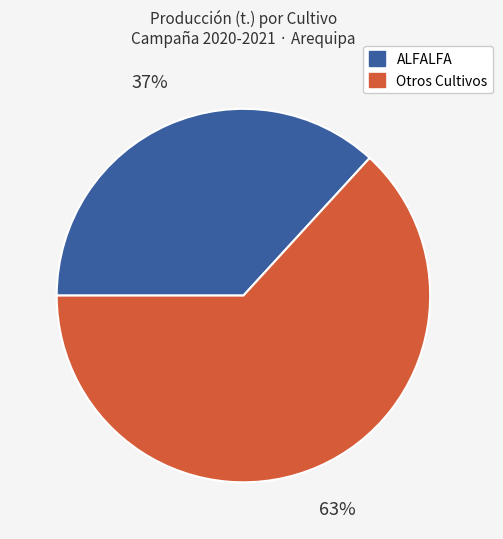

Does any single category account for the majority?

Yes